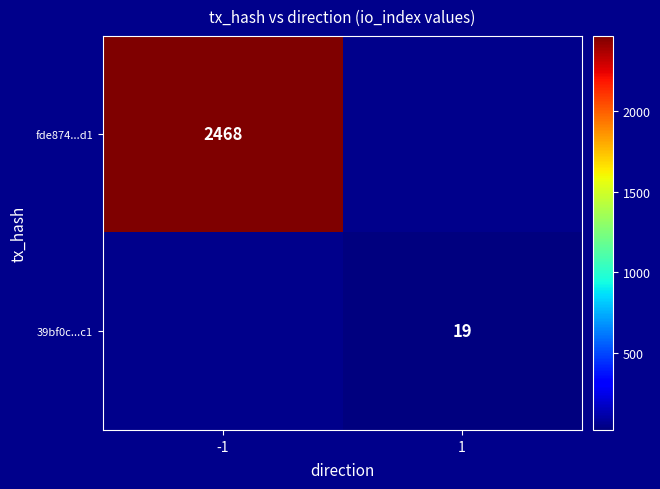

Is it true that 39bf0c...c1 equals 11 at 1?

False